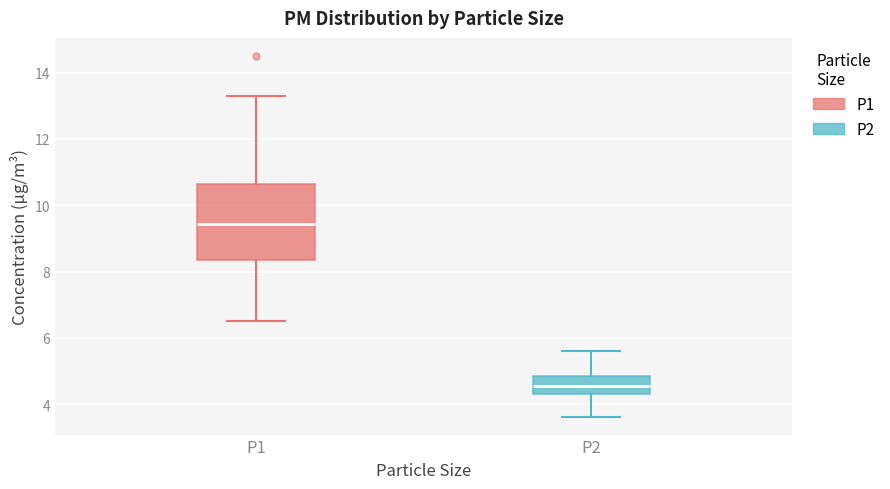

Reading left to right, transcribe this box plot: for each box, give where its median line is, the range the box spans, and where its two whiskers end, as read against the y-axis. The values are not printed on the chart, so give them approximately, as read against the axis.

P1: median 9.4, box 8.4 to 10.6, whiskers 6.6 to 13.4
P2: median 4.6, box 4.4 to 4.8, whiskers 3.6 to 5.6